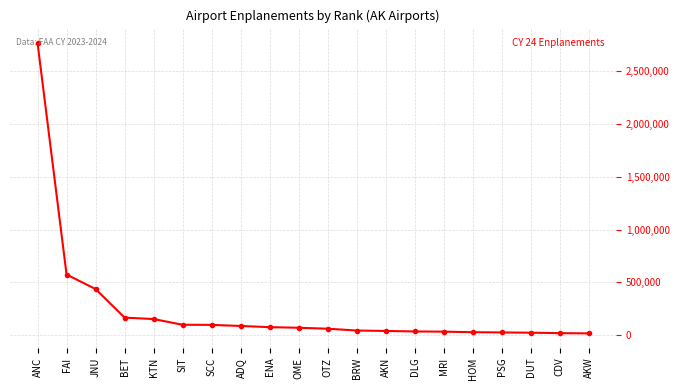

What position from the left is KTN?

5